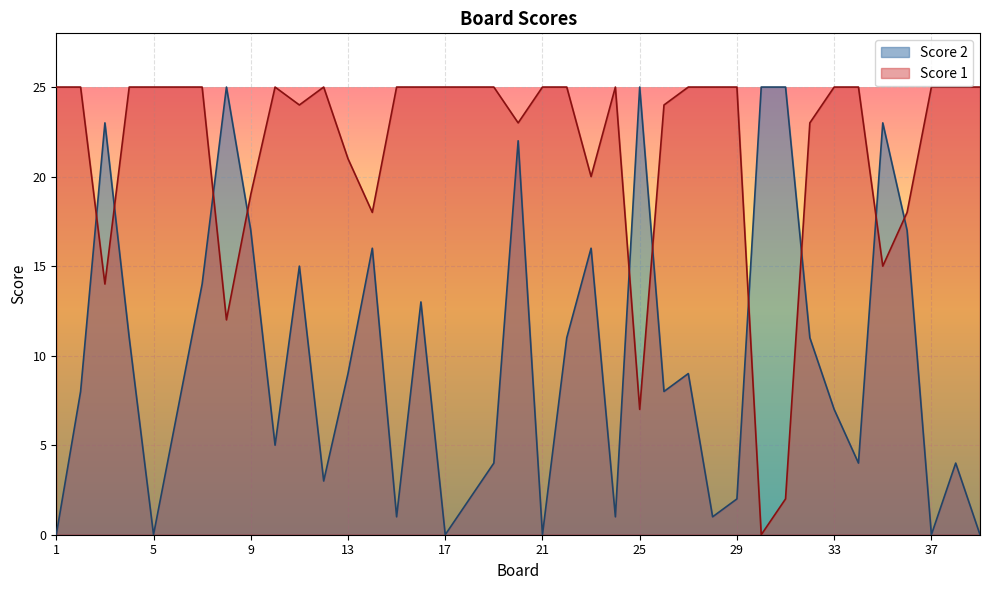

Between 31 and 28, which is larger?

28